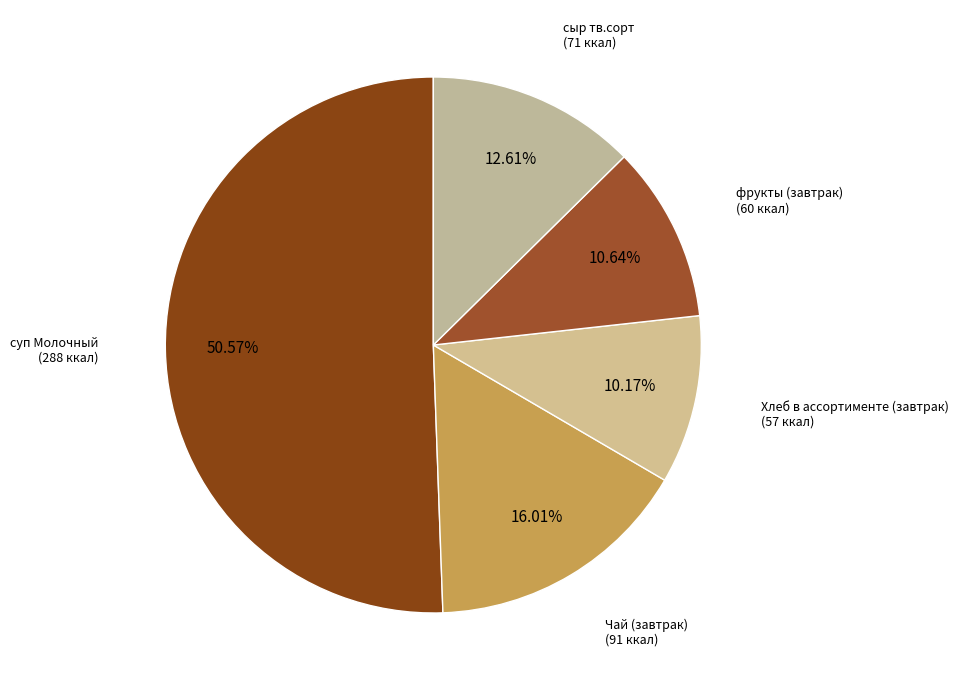

Count the number of slices in the pie.

5